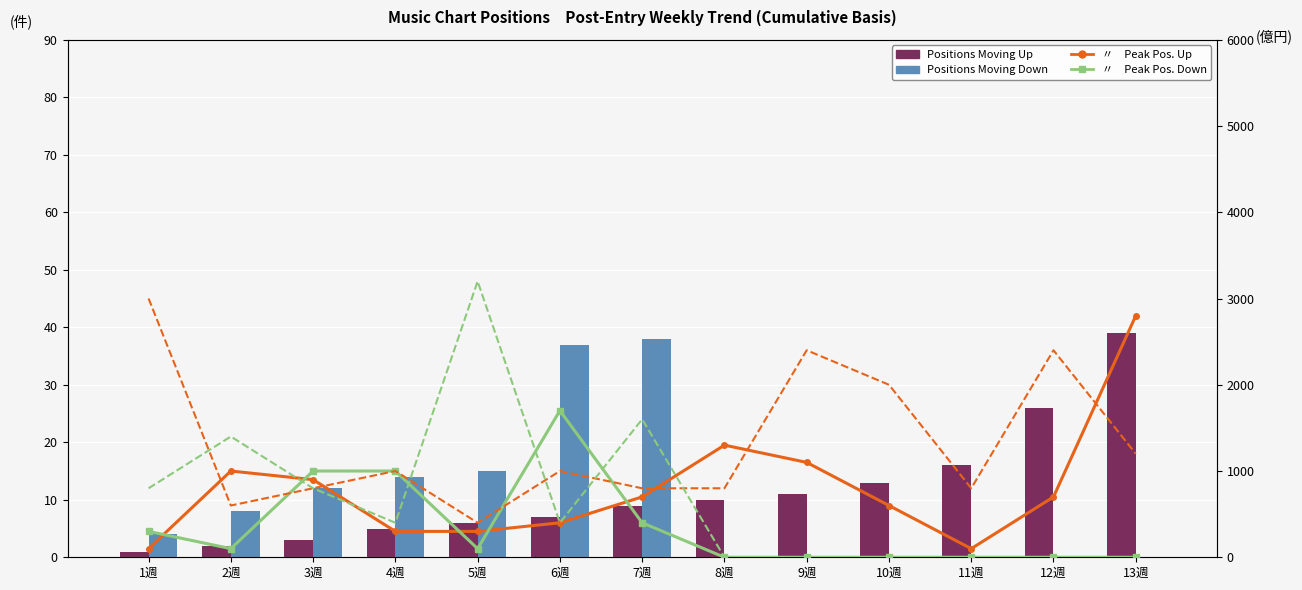

What is the label of the 12th bar from the left?

12週